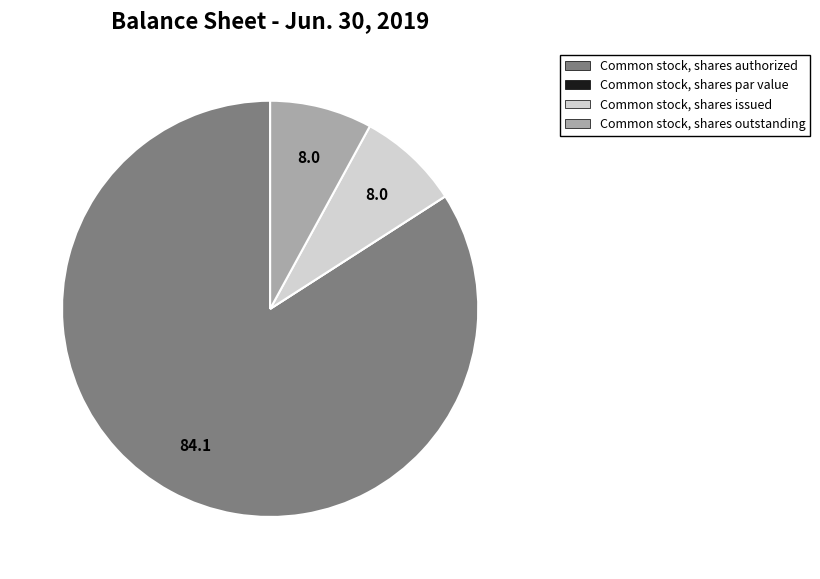

Between Common stock, shares outstanding and Common stock, shares authorized, which is larger?

Common stock, shares authorized